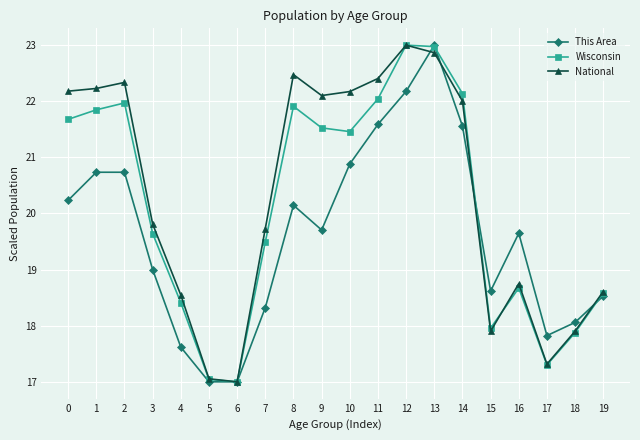

At which category is the sum across all series the highest?

13